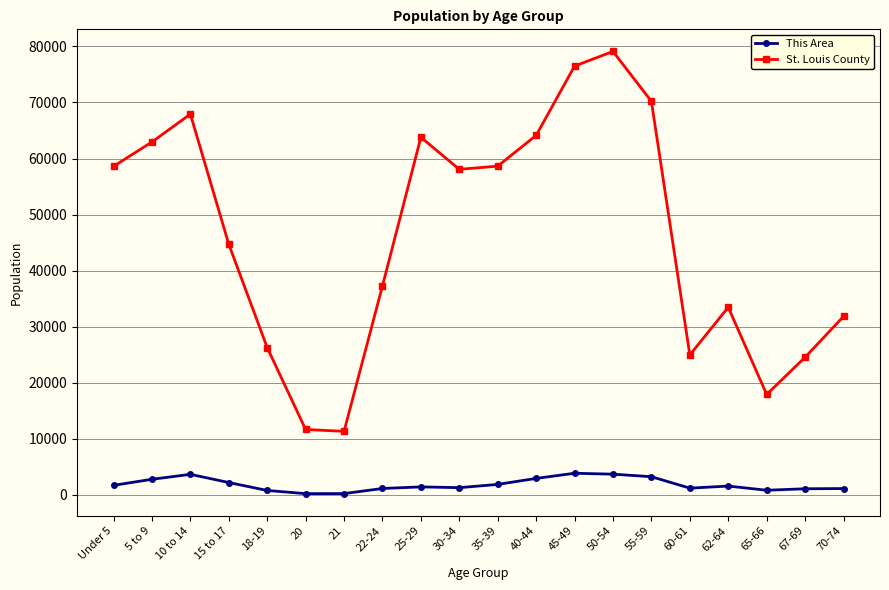

At which label is St. Louis County closest to 45208?

15 to 17